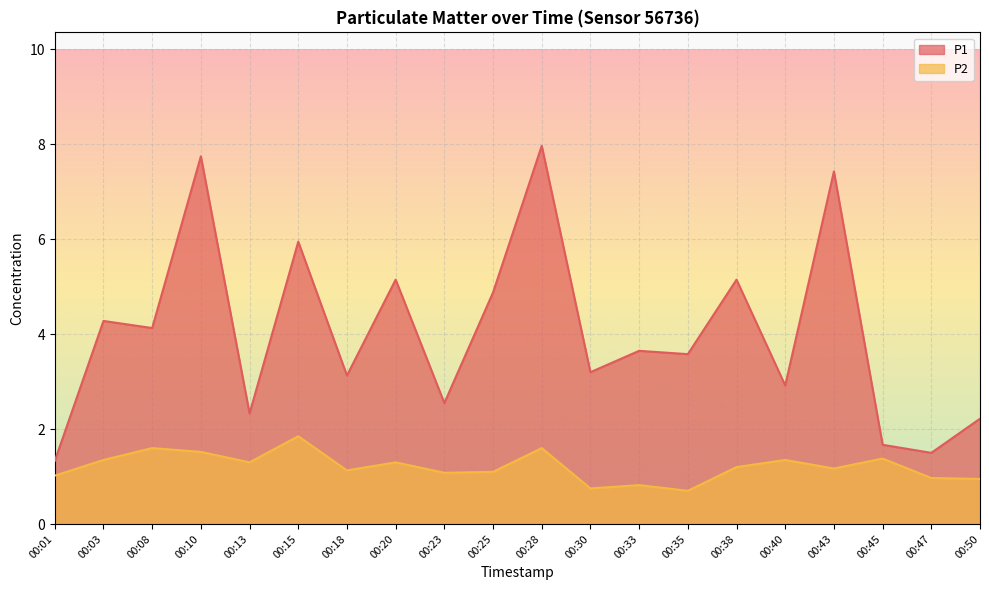

True or false: P1 and P2 intersect in this chart.

False